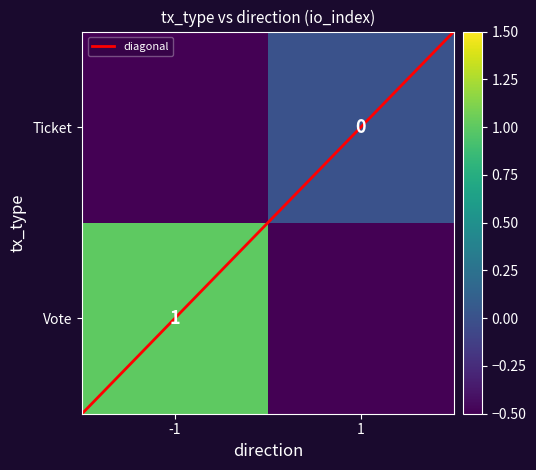

What is the average value of the Vote series?

0.2